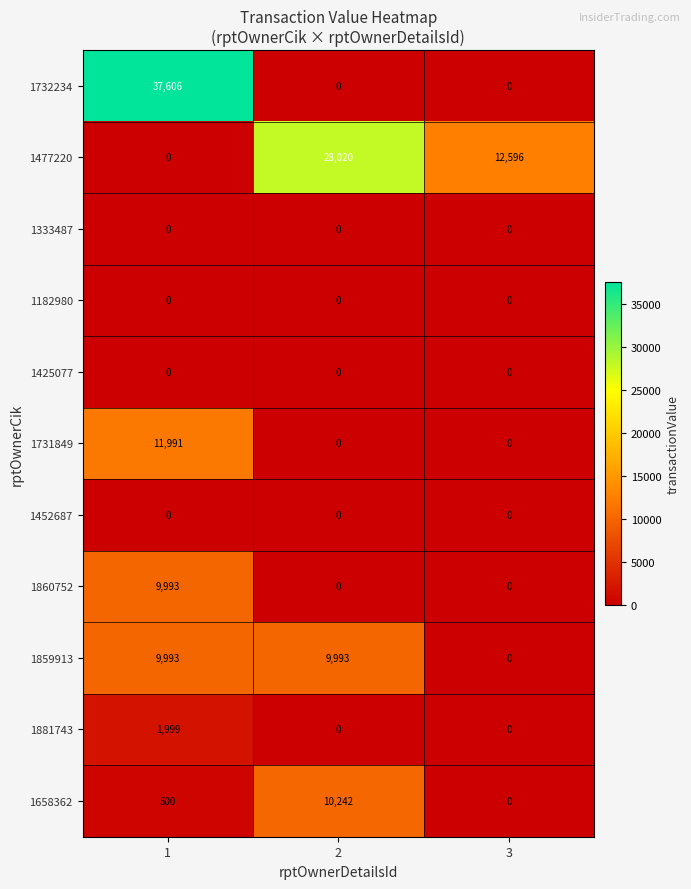

Between 1 and 3, which series saw the biggest shift?

1732234